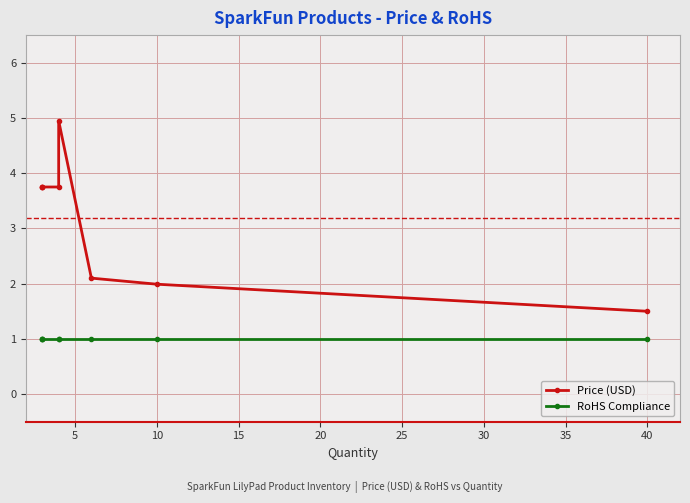

Reading right to left, what are all the values shown in this chart?

Price (USD): 1.5	2.0	2.1	5.0	3.8	3.8	3.8	3.8
RoHS Compliance: 1.0	1.0	1.0	1.0	1.0	1.0	1.0	1.0